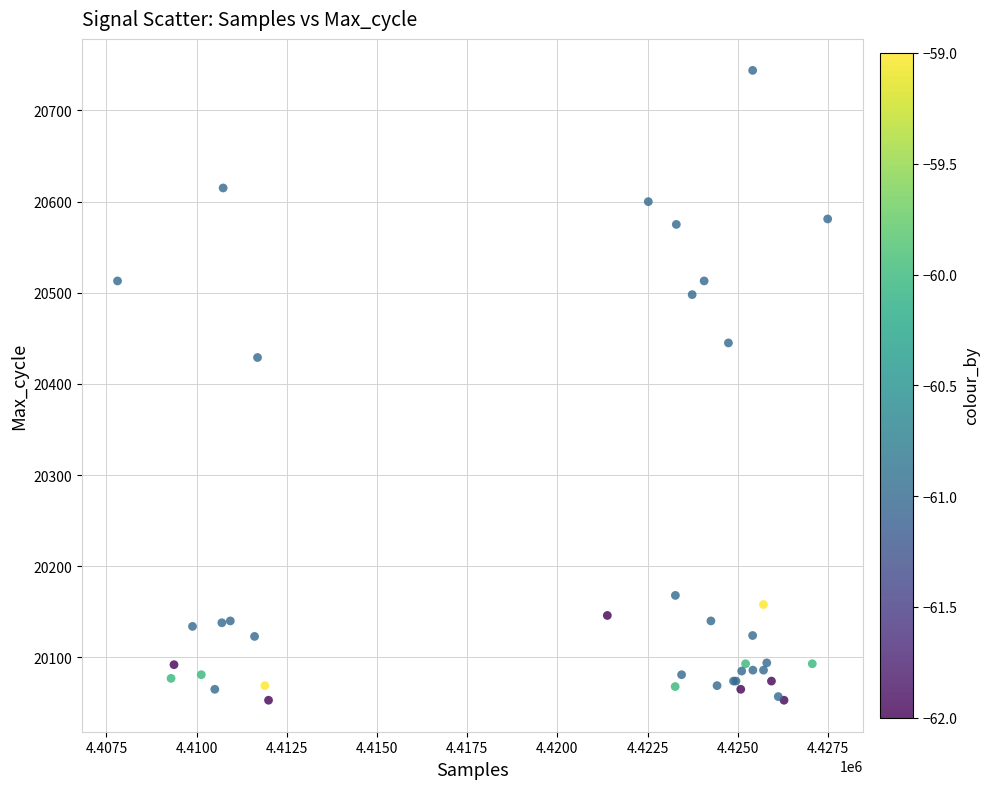

What Y value in the scatter plot is closest to 20398?

20429